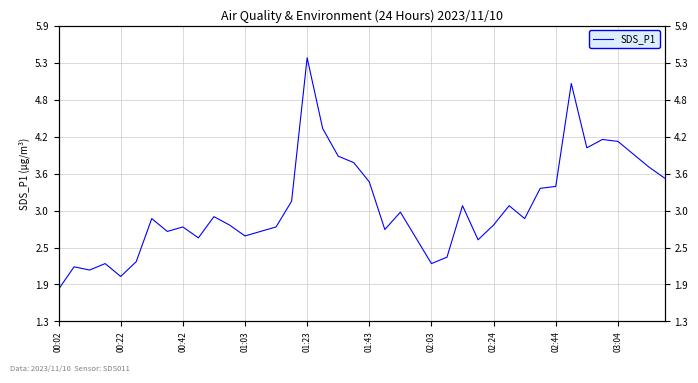

At which category does the chart reach its peak across all series?

01:23